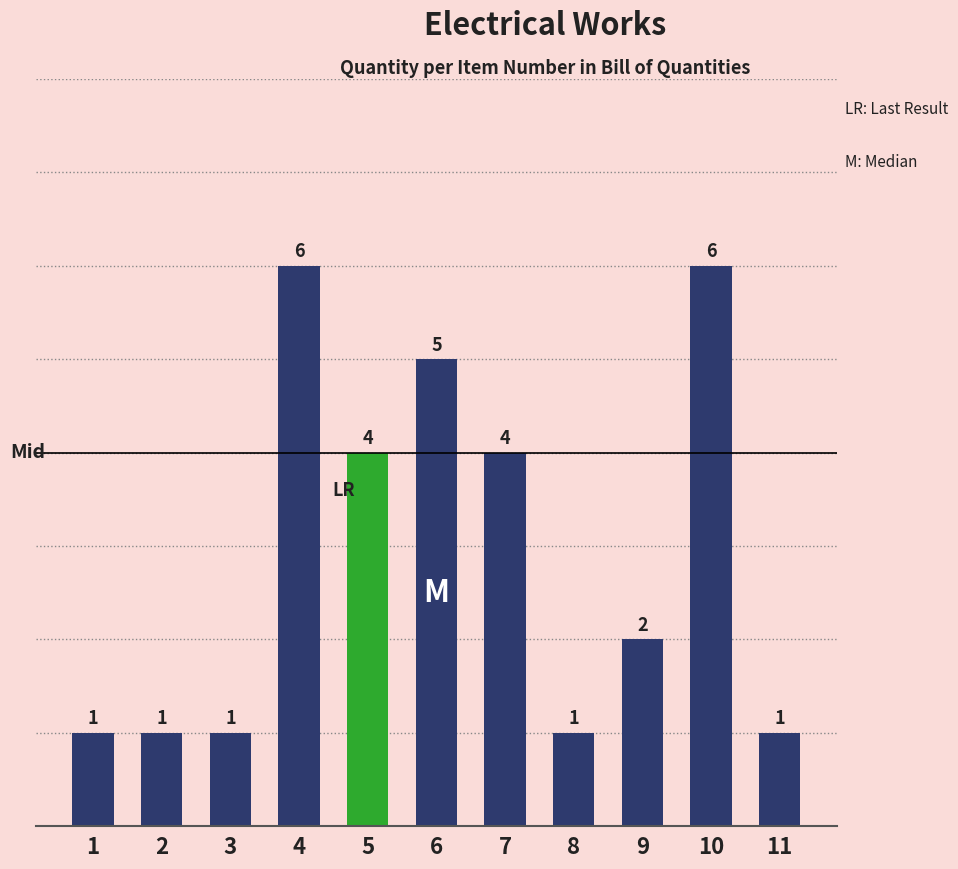

How many distinct data groups are displayed?

1